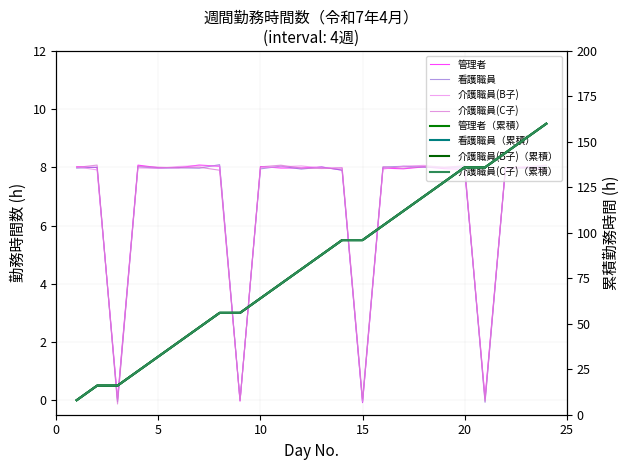

The 介護職員(C子) series shows 8.0 at 16. True or false?

True